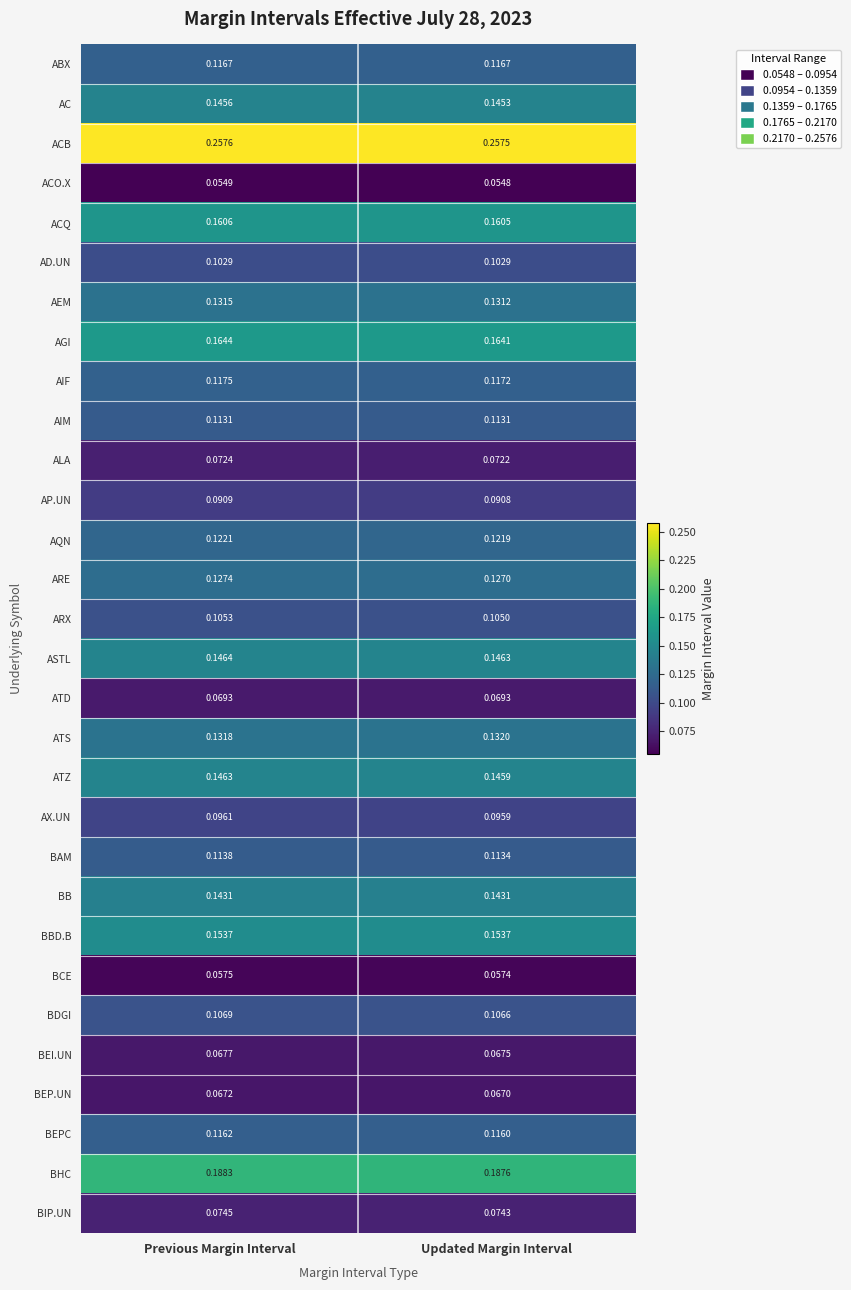

Which series changed the most between Previous Margin Interval and Updated Margin Interval?

BHC